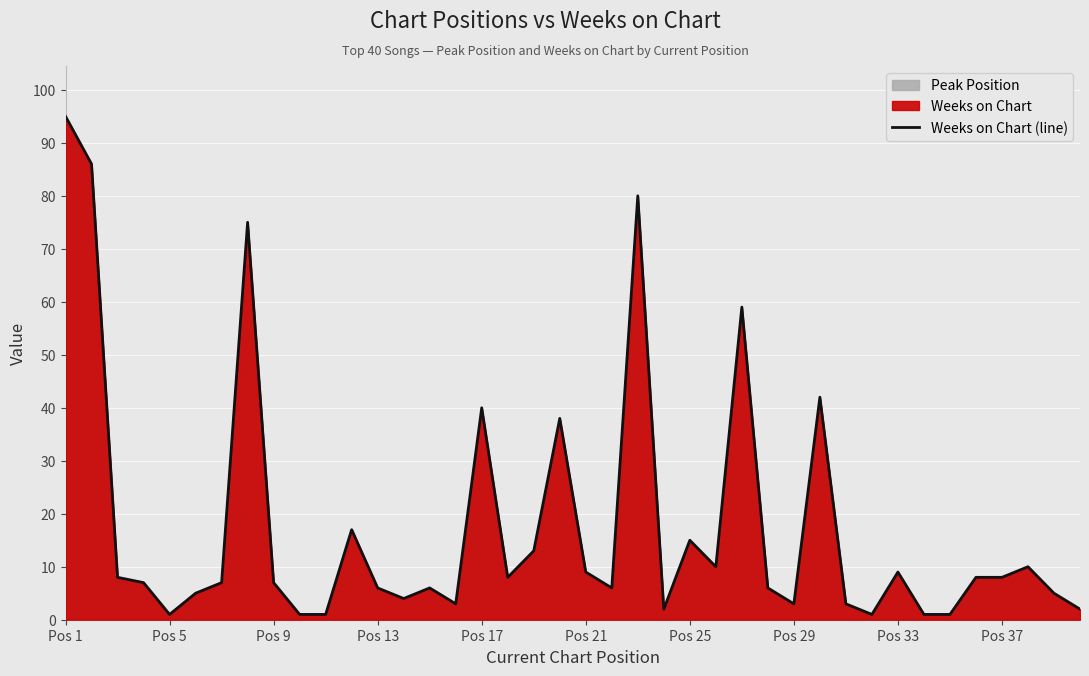

What is the greatest value displayed?

95